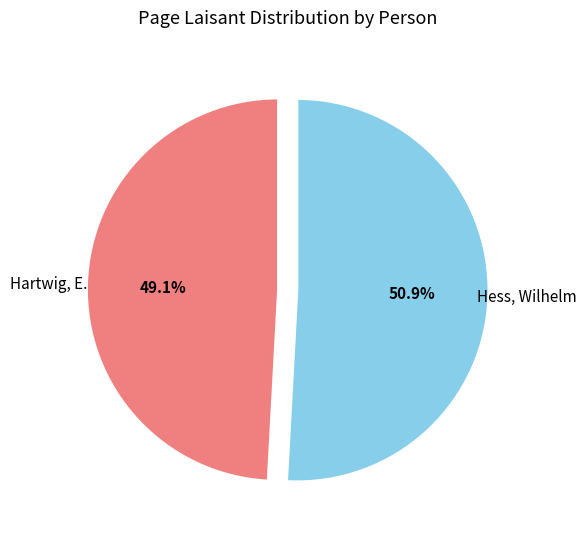

What is the smallest slice in the pie chart?

Hartwig, E.